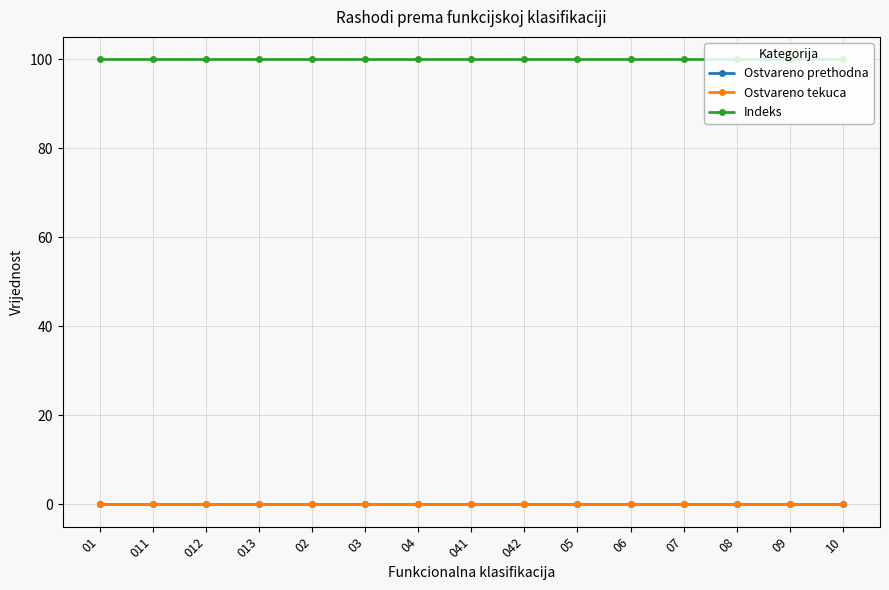

Does the chart display data point markers on the line(s)?

Yes